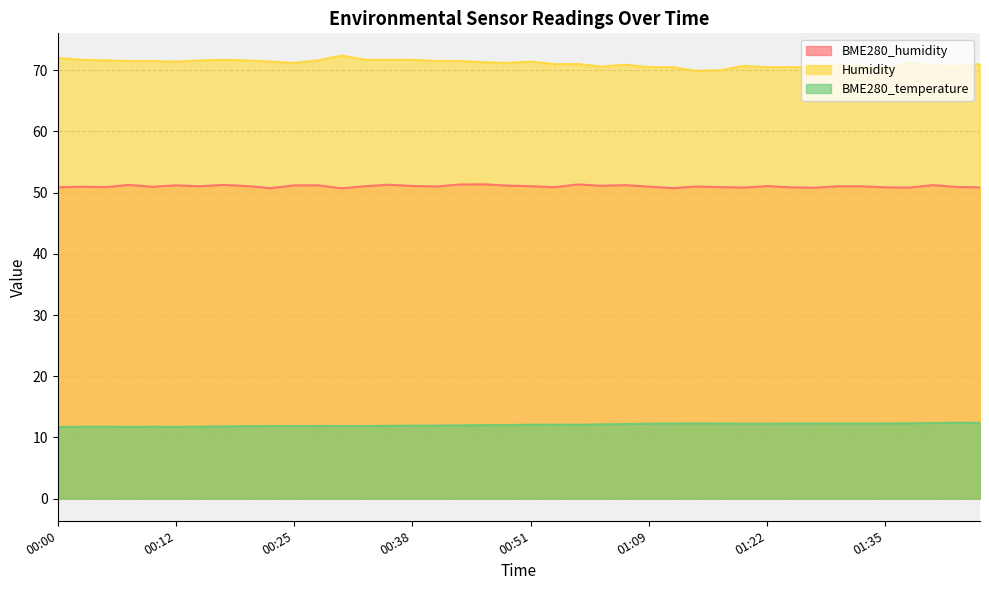

At 01:06, list the series in order from smallest to largest.

BME280_temperature, BME280_humidity, Humidity